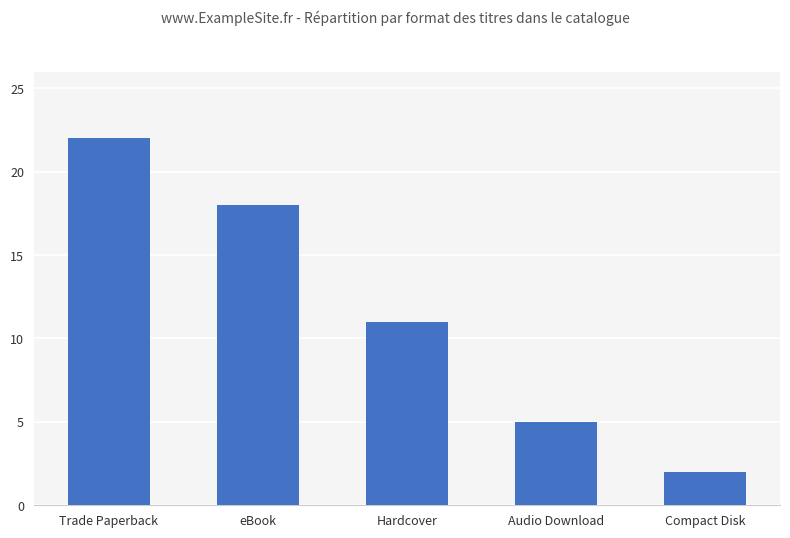

How many data points are less than 11?

2